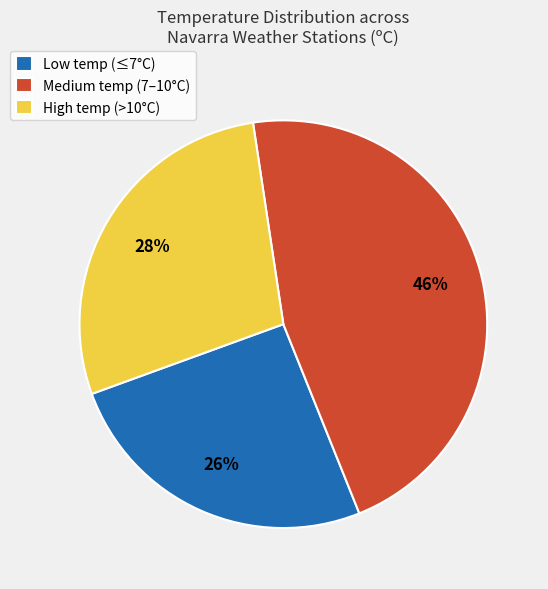

Do Low temp (≤7°C) and High temp (>10°C) together represent more than half of the pie?

Yes